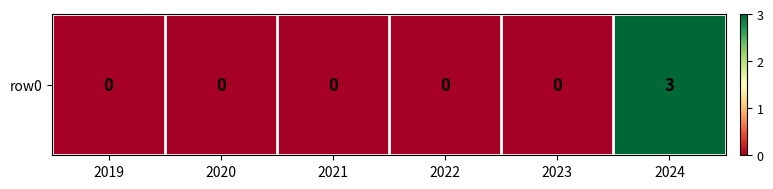

True or false: the data shows 1 at 2019.

False